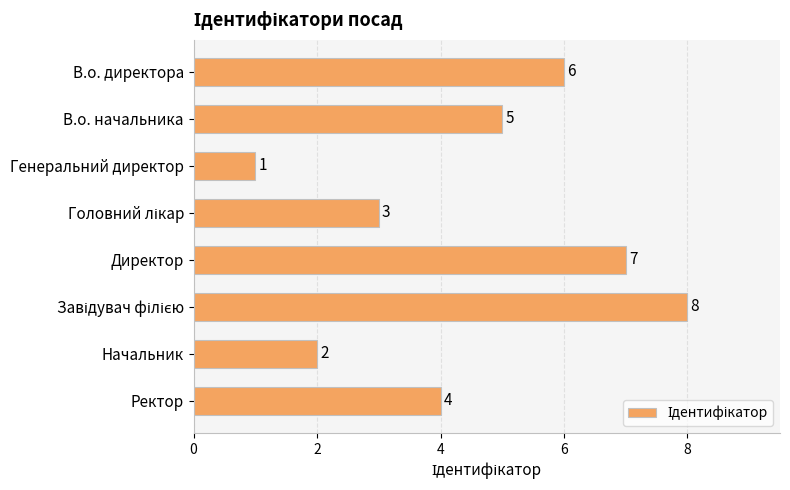

How many series are shown in this chart?

1